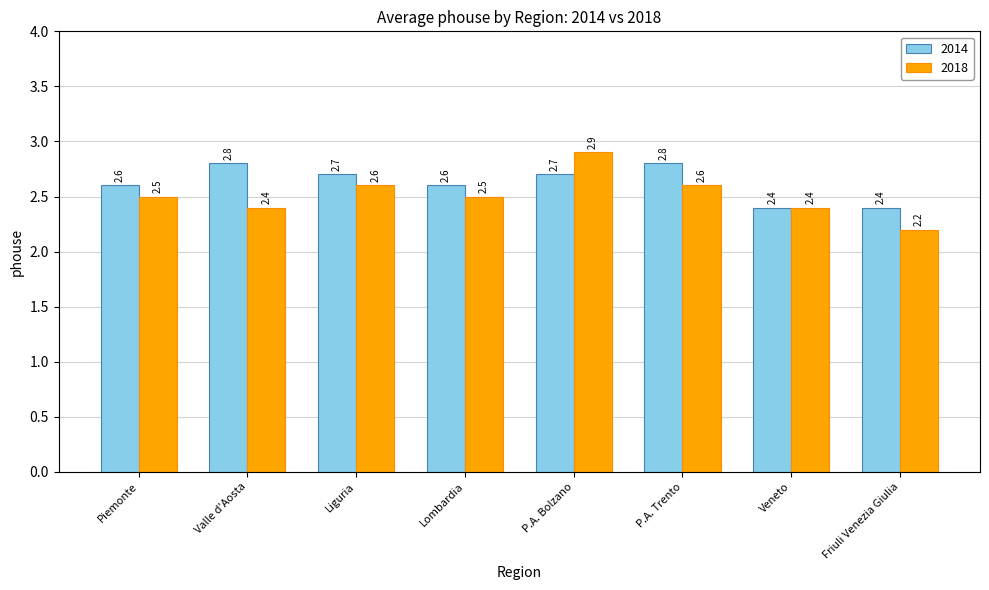

The value of 2014 at Friuli Venezia Giulia is 0.9. True or false?

False